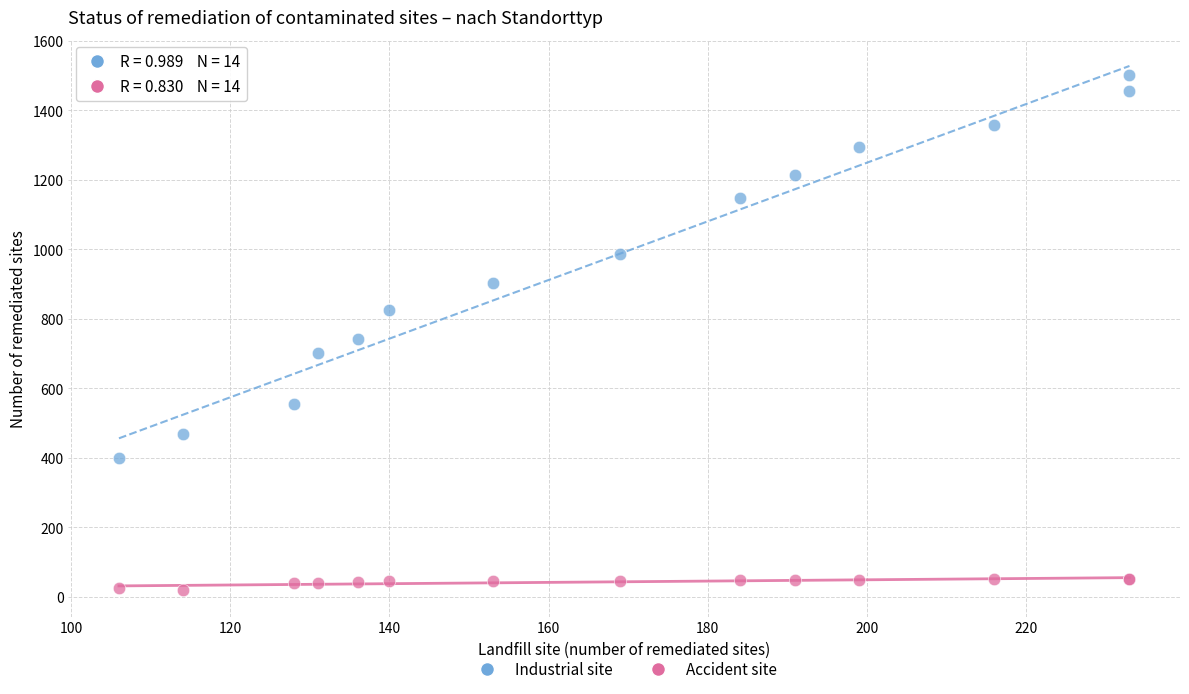

Which series contains the lowest Y value?

Accident site